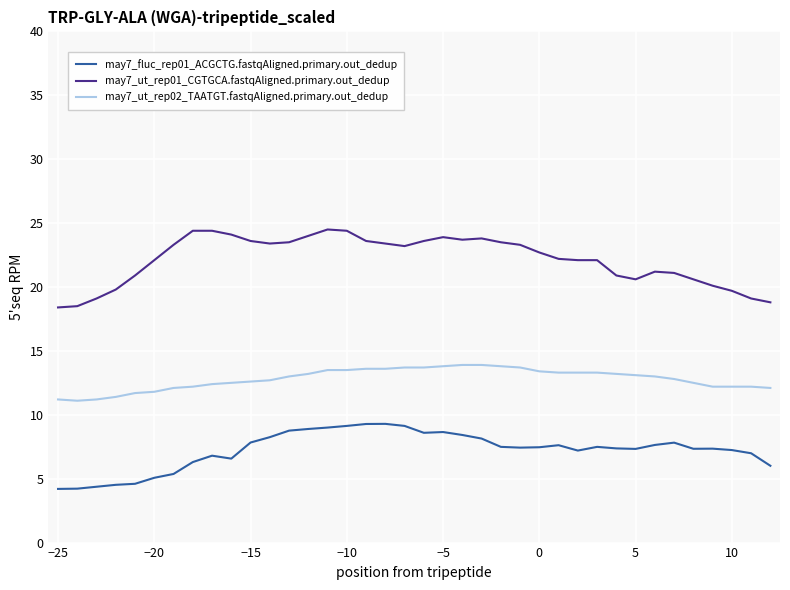

What is the difference between the maximum and minimum values in the may7_ut_rep01_CGTGCA.fastqAligned.primary.out_dedup series?

6.1